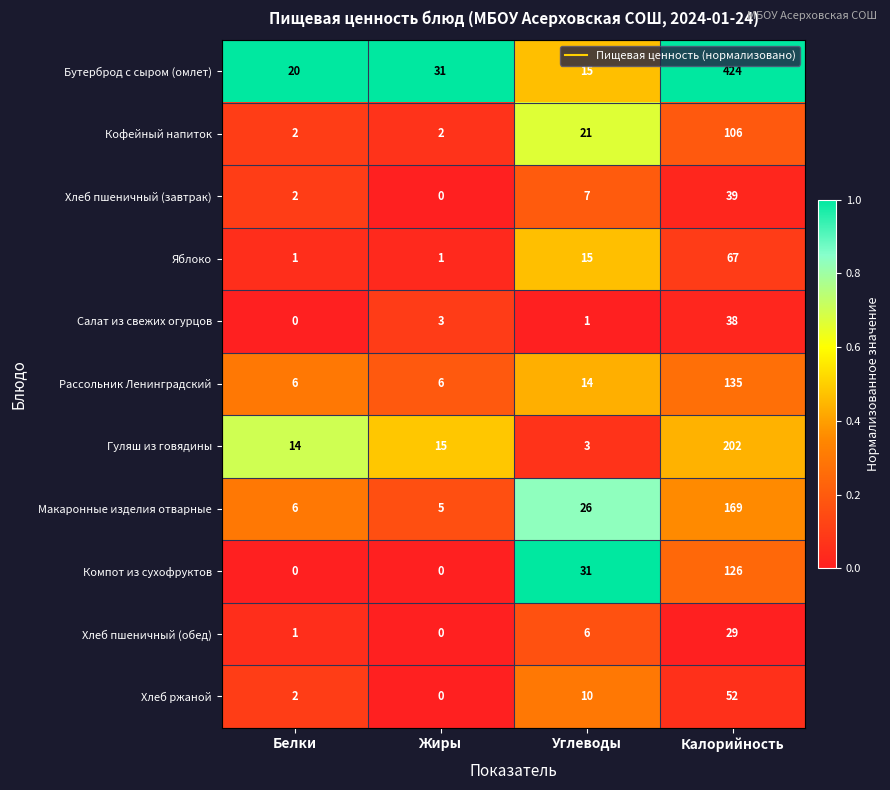

Which series changed the most between Жиры and Калорийность?

Бутерброд с сыром (омлет)